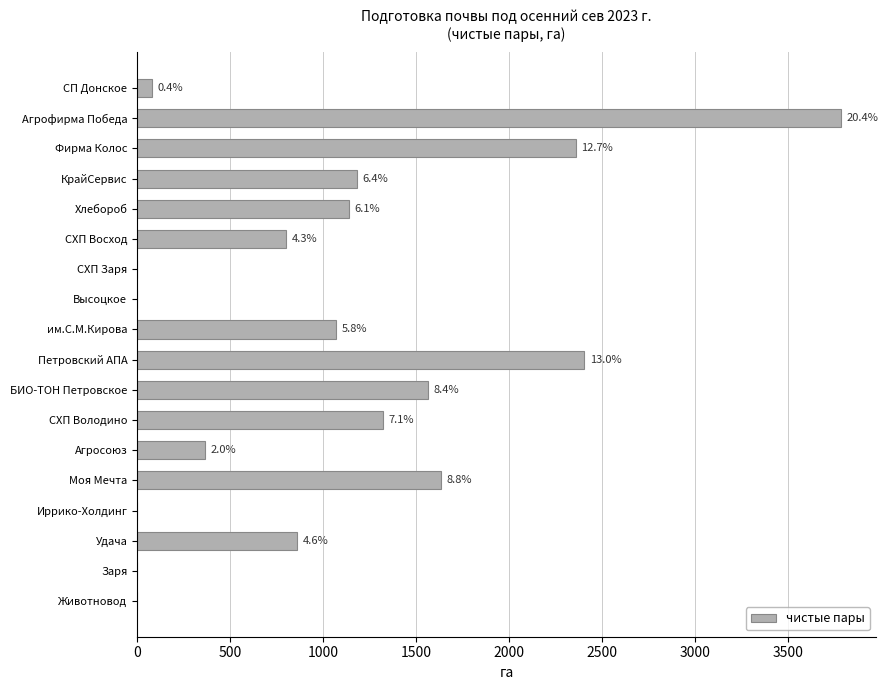

Are the bars horizontal?

Yes